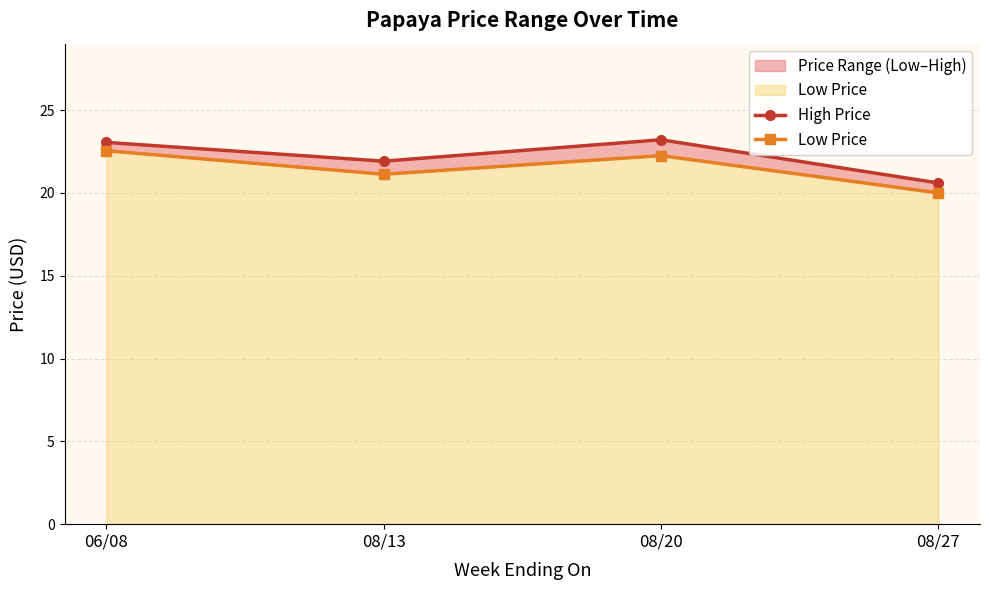

True or false: Low Price has a value of 21.1 at 08/13.

True